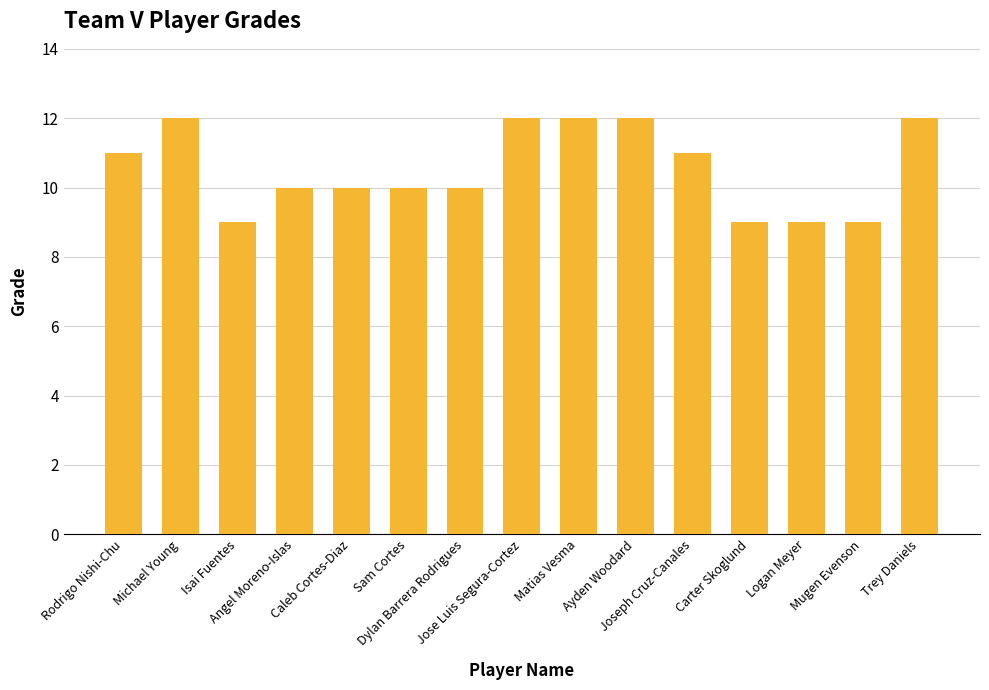

What position from the right is Trey Daniels?

1